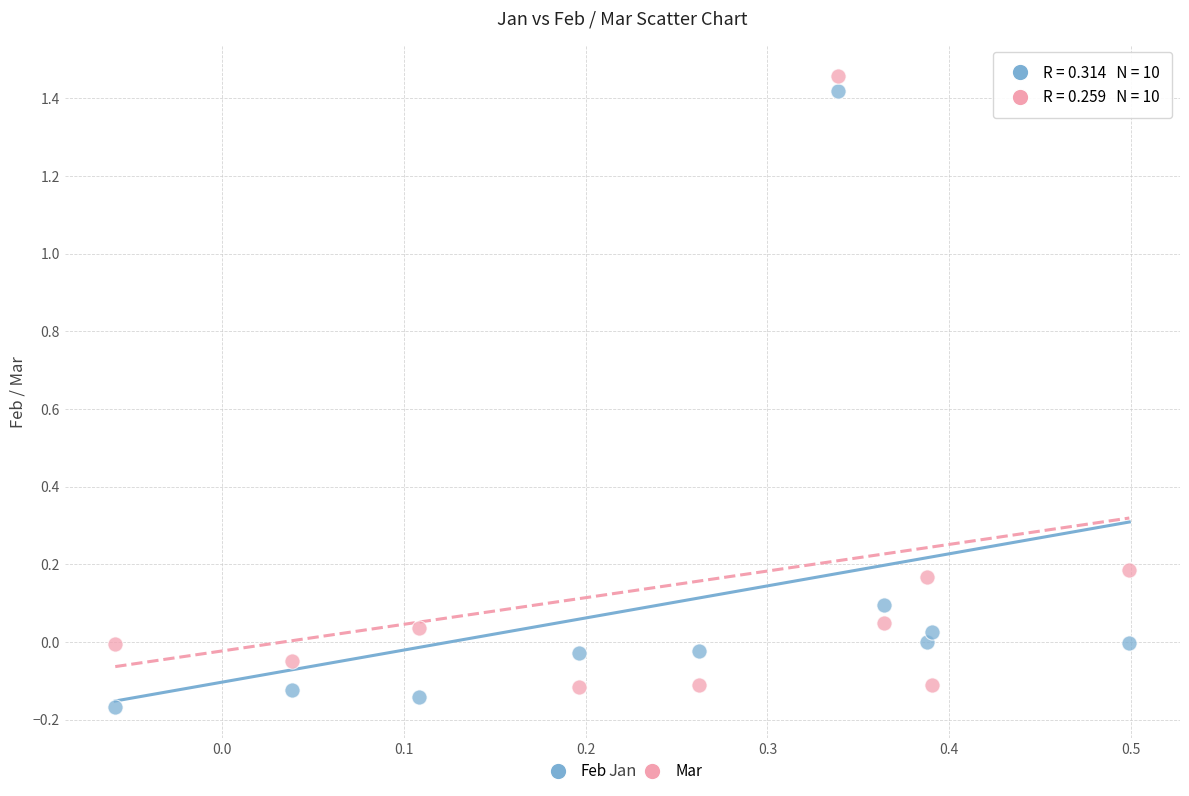

What is the X range (max minus min) for the scatter plot?

0.6